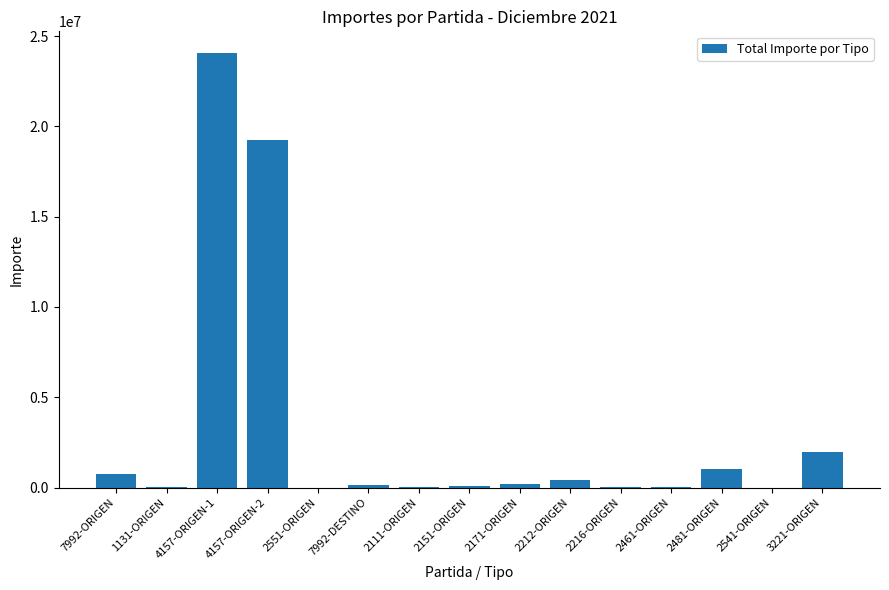

True or false: the data shows 138406.5 at 7992-DESTINO.

True